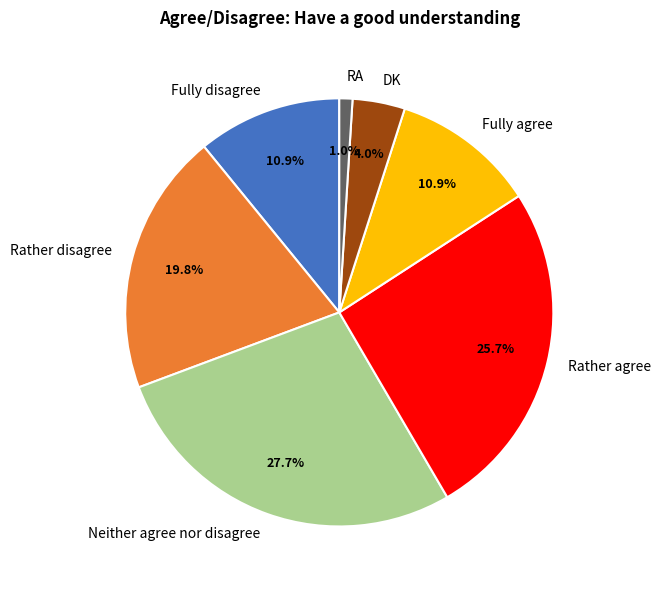

Is the sum of Fully disagree and DK greater than half?

No